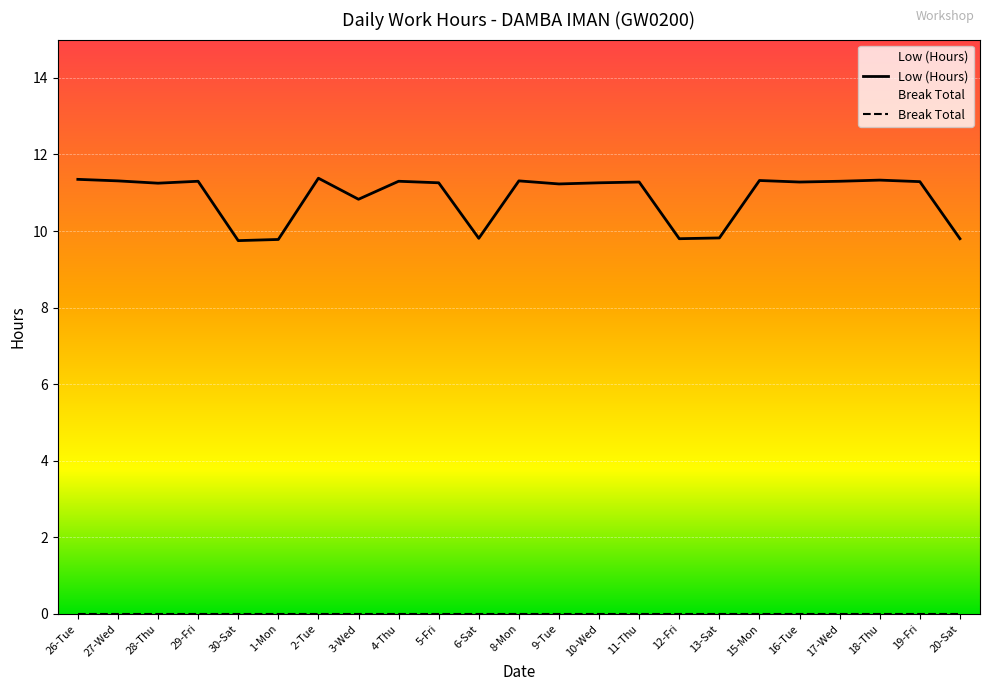

Which series has the largest total across all categories?

Low (Hours)